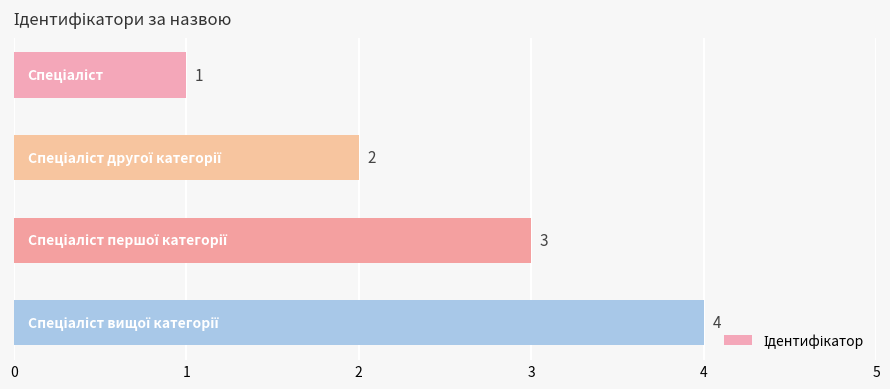

How many values are between 2 and 4?

3